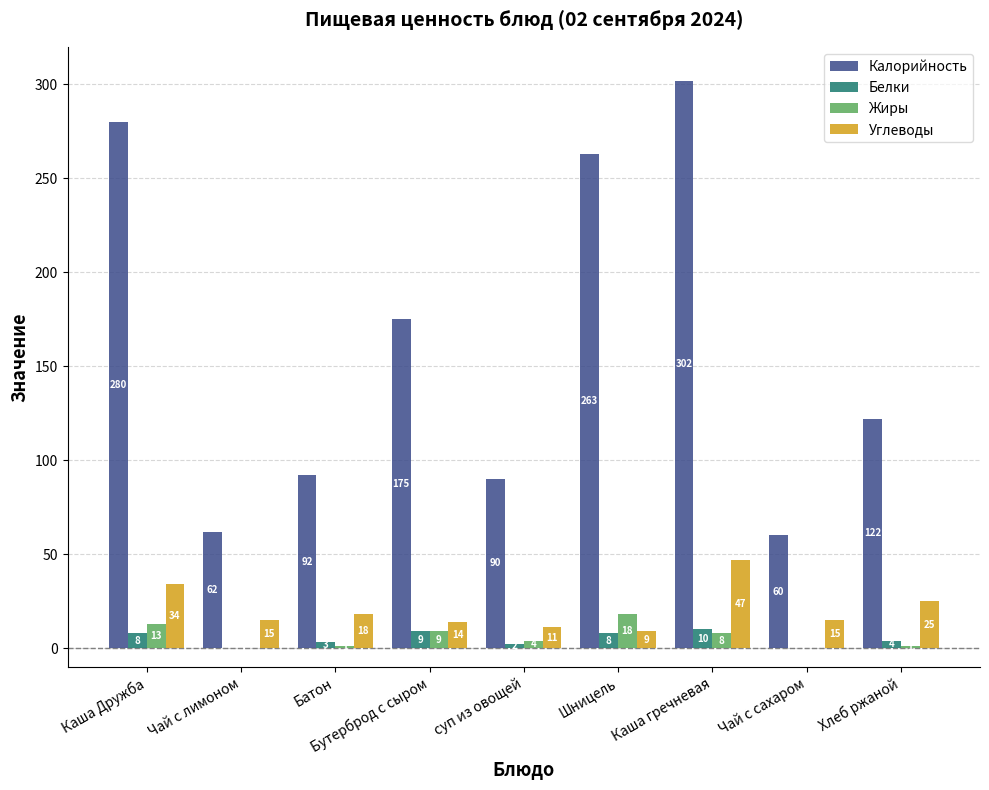

What is the average value of the Калорийность series?

161